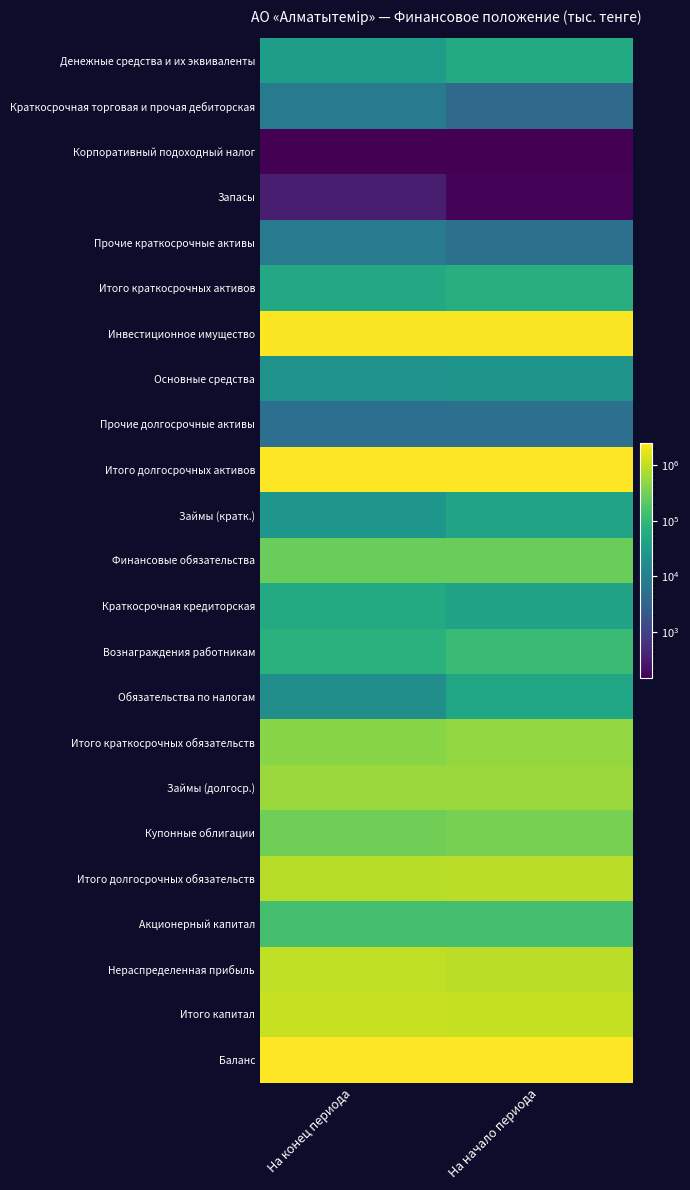

What is the difference between the highest and lowest values at На начало периода?

2495317